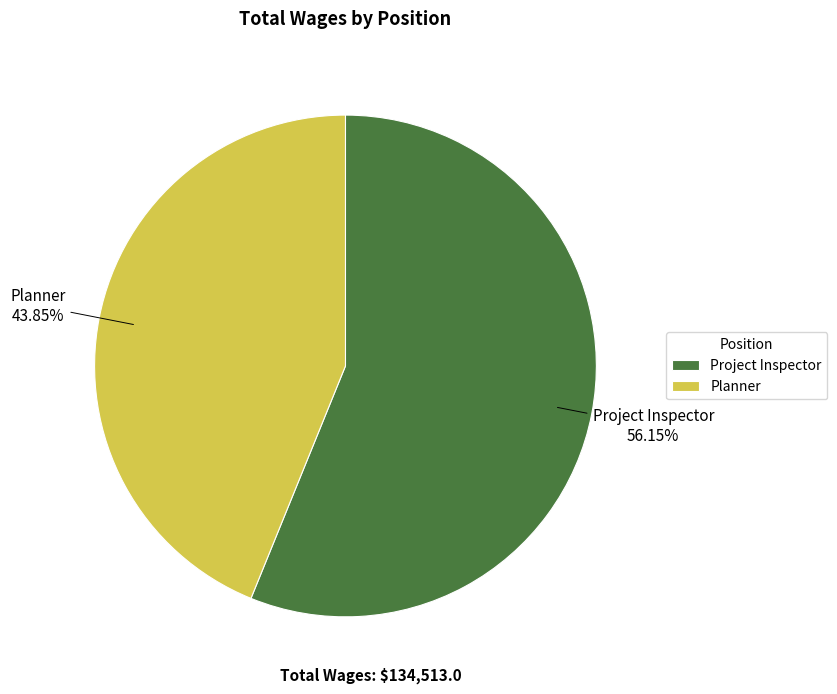

True or false: Planner accounts for 44% of the total.

True